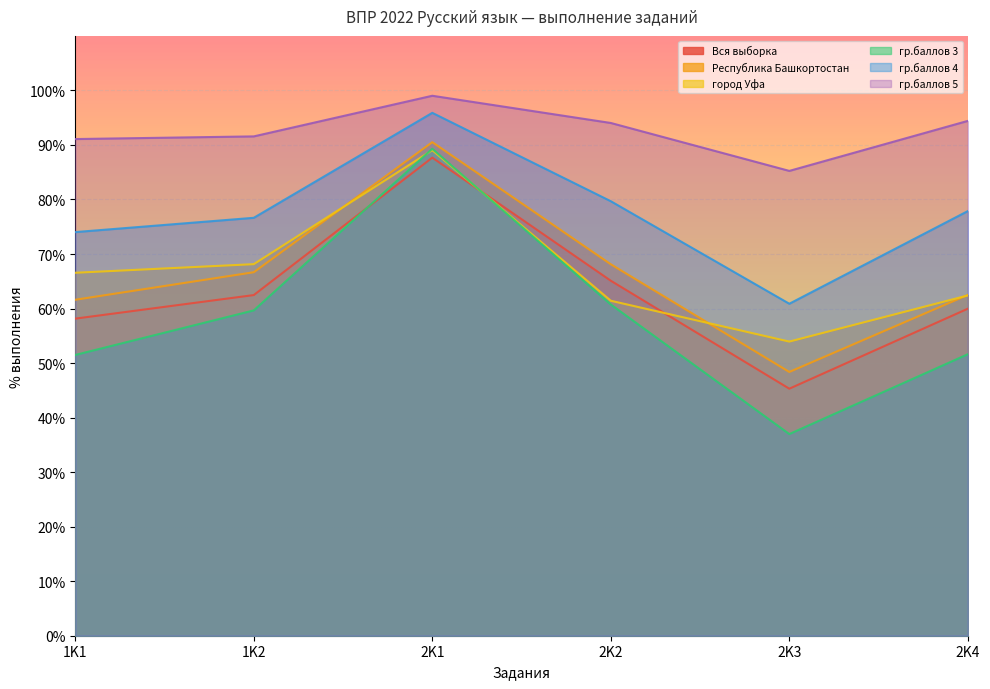

At which label does Республика Башкортостан reach its minimum?

2K3